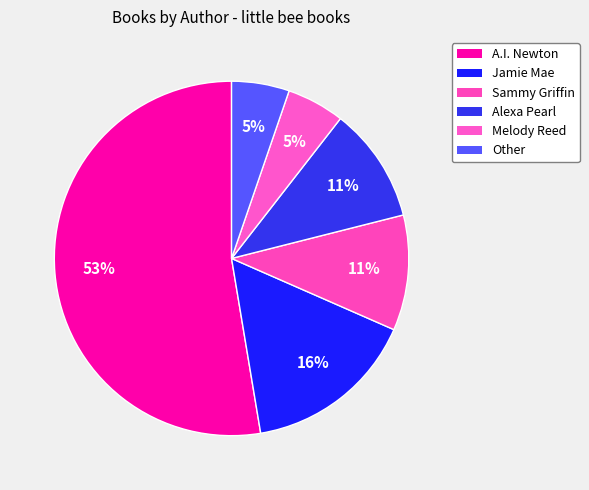

Rank the categories by value from lowest to highest.

Melody Reed, Other, Sammy Griffin, Alexa Pearl, Jamie Mae, A.I. Newton